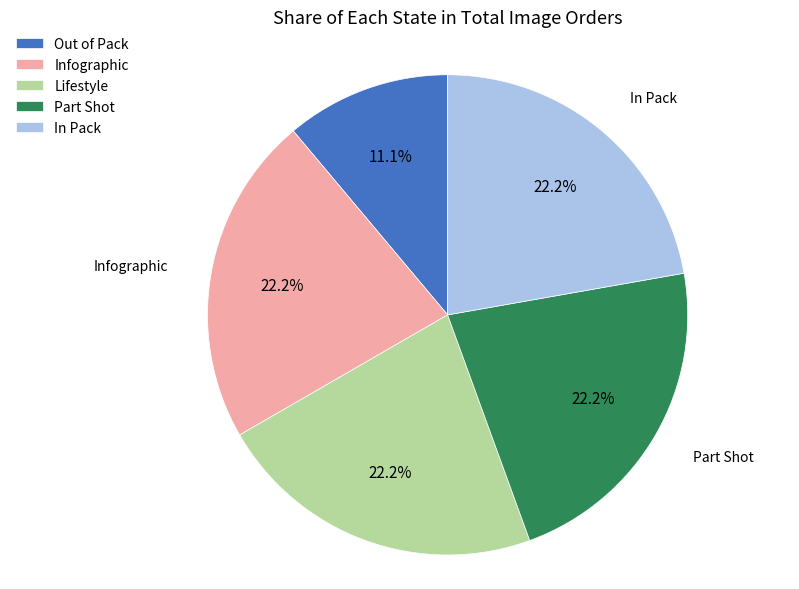

Does In Pack represent more than half of the total?

No